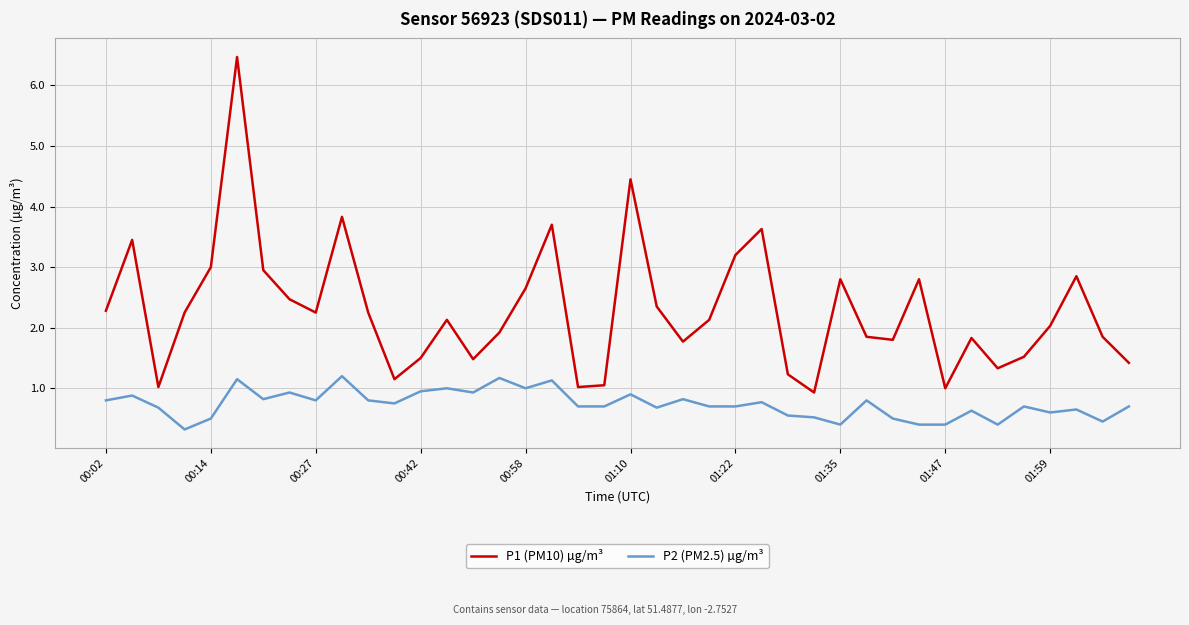

True or false: P1 (PM10) µg/m³ and P2 (PM2.5) µg/m³ cross at least once.

False